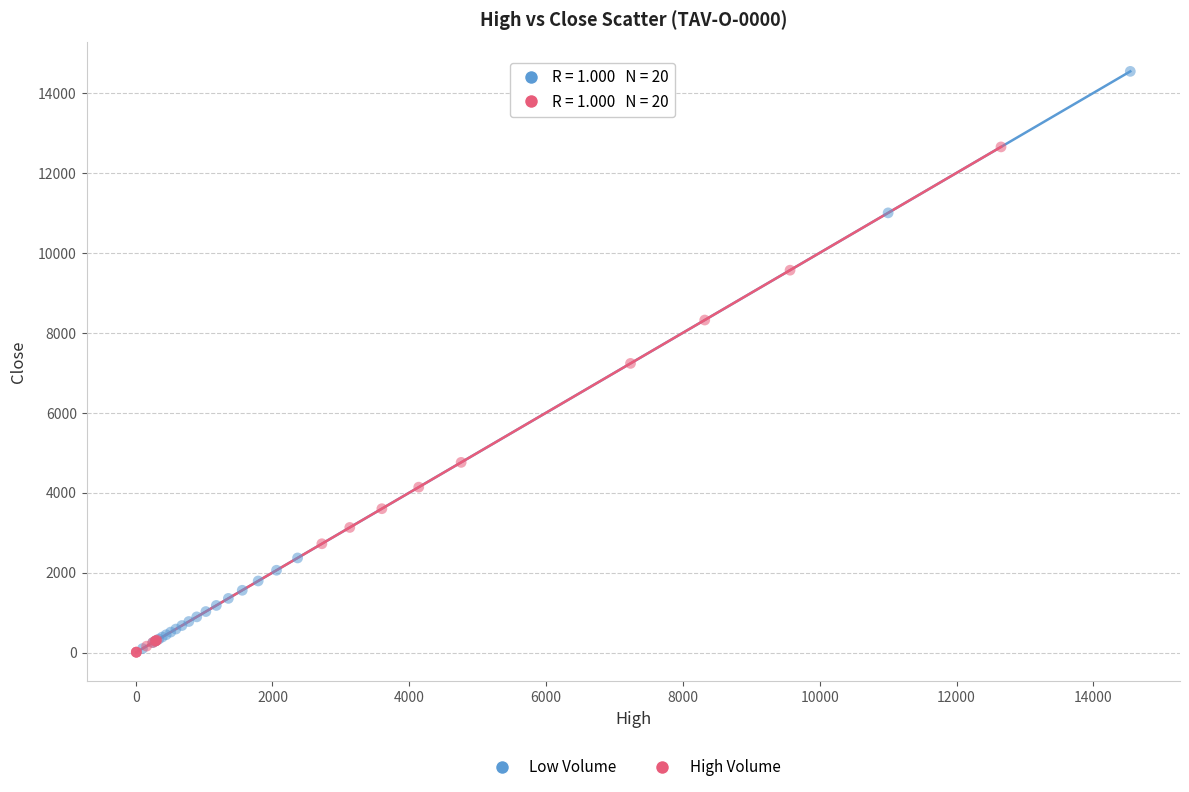

What are all the series names shown in the legend?

Low Volume, High Volume